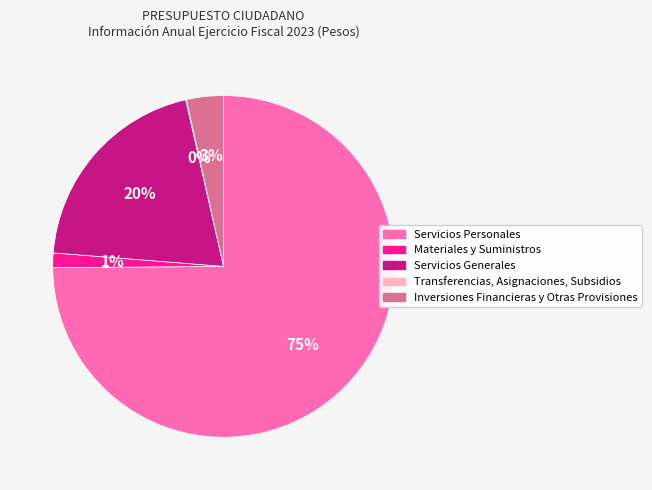

What percentage is the Materiales y Suministros slice, to the nearest percent?

1%